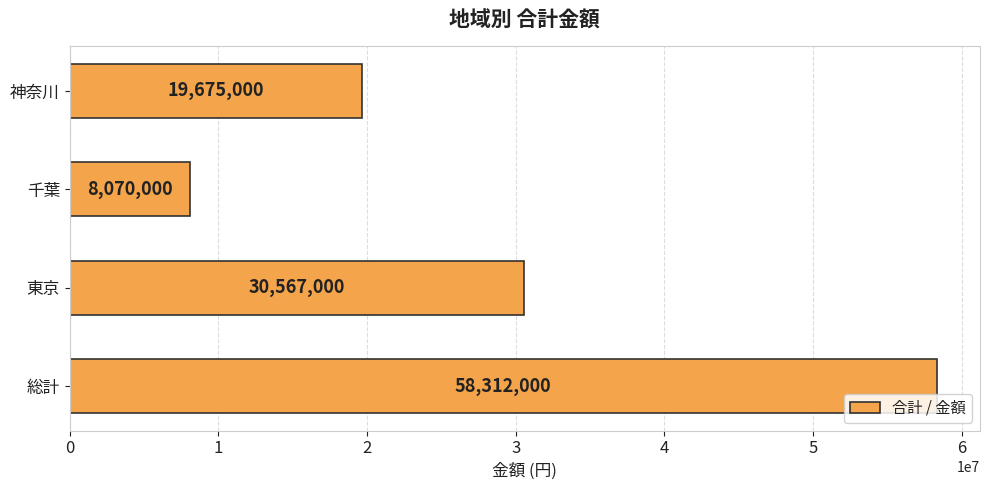

How many values are below 30567000?

2